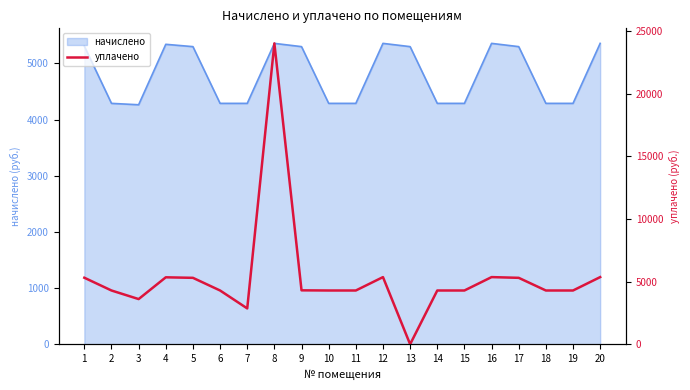

Where is the data nearest to the value 12000?

12